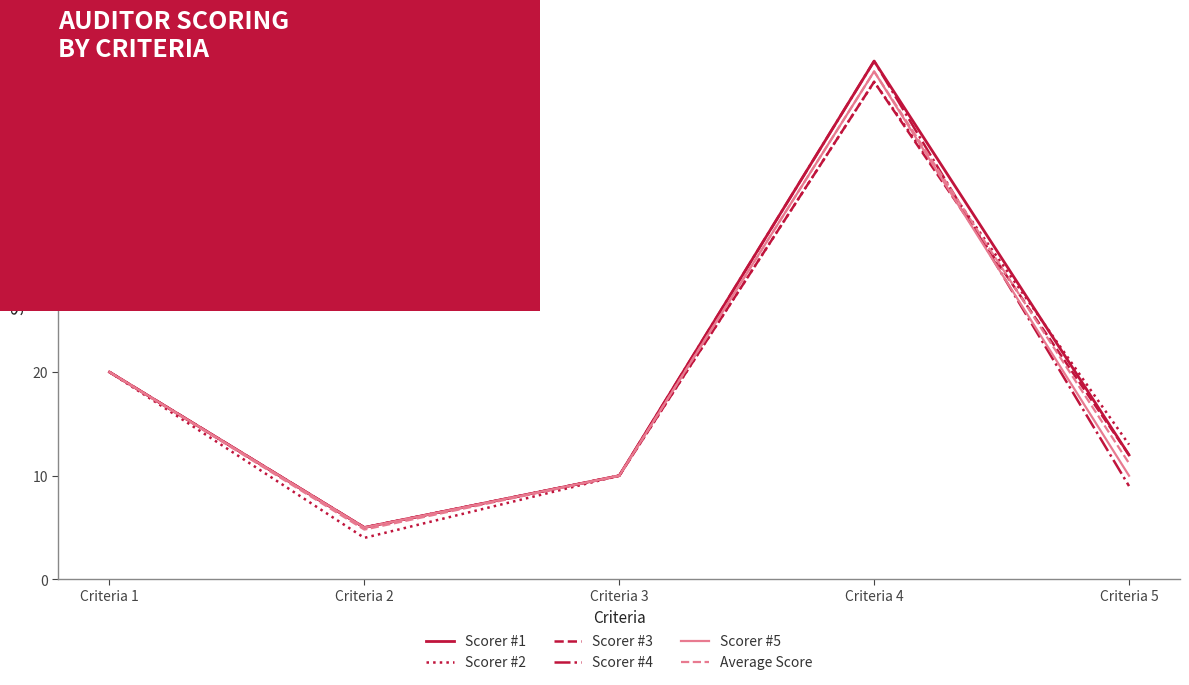

Read the Scorer #3 value at Criteria 2.

5.0